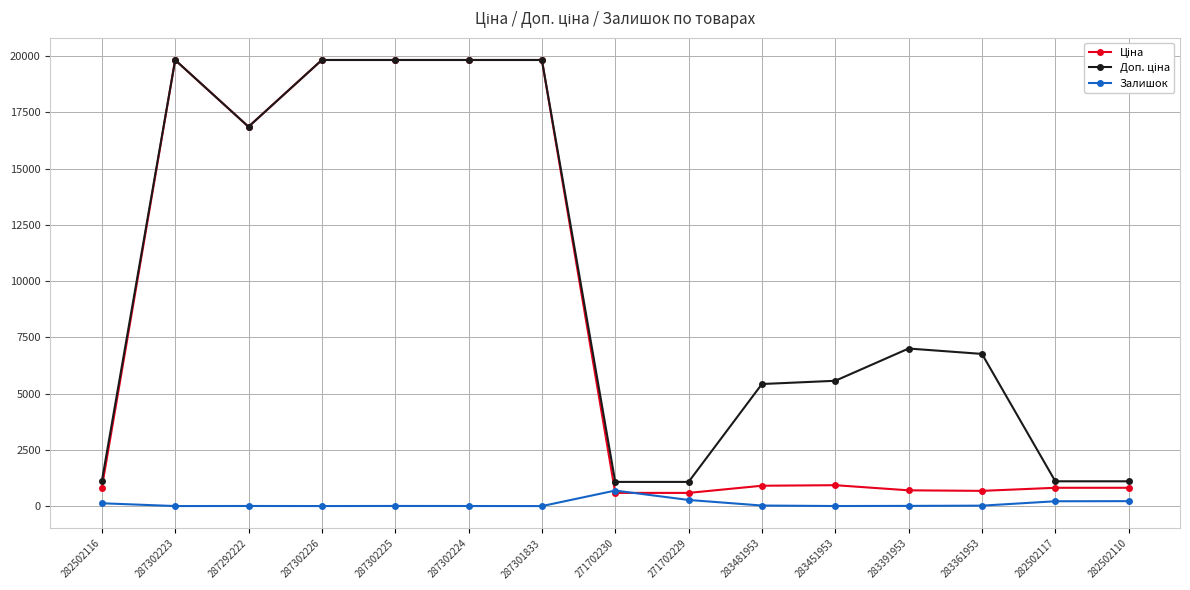

At how many categories does at least one series exceed 2937?

10